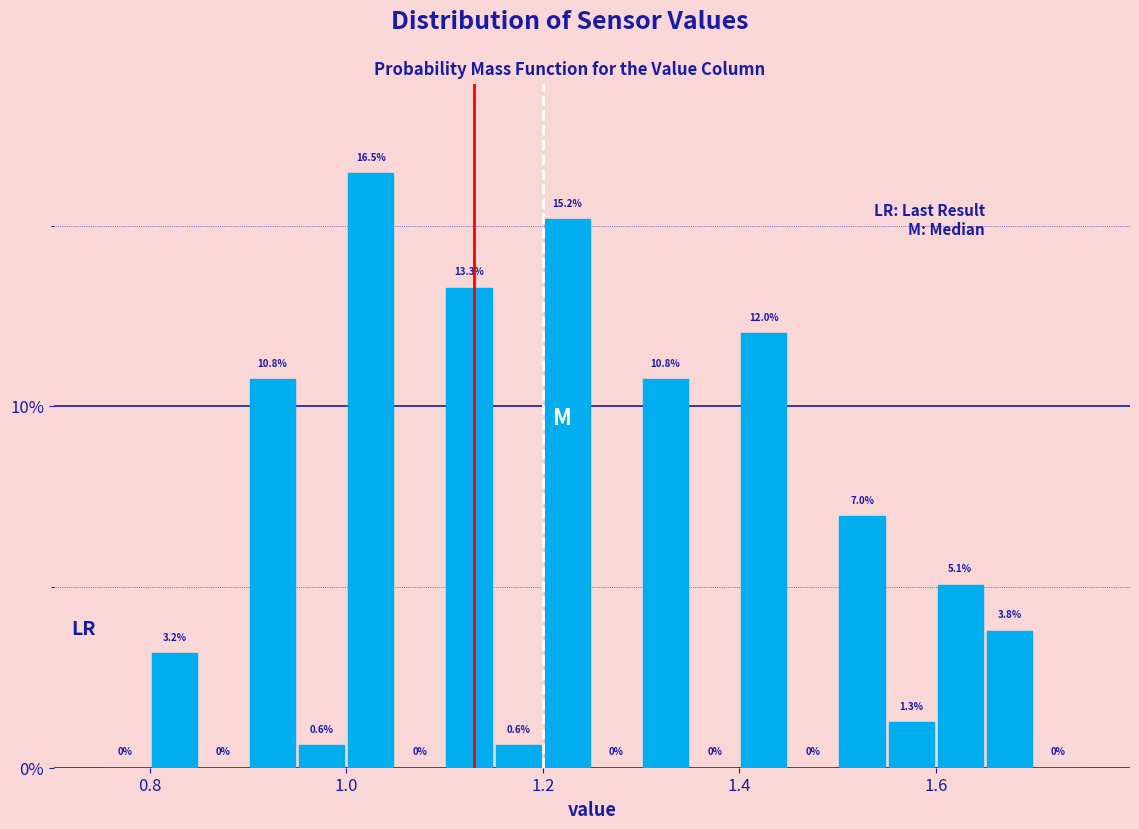

Read against the x-axis, roughly where is the centre of the tallest bar?

1.02